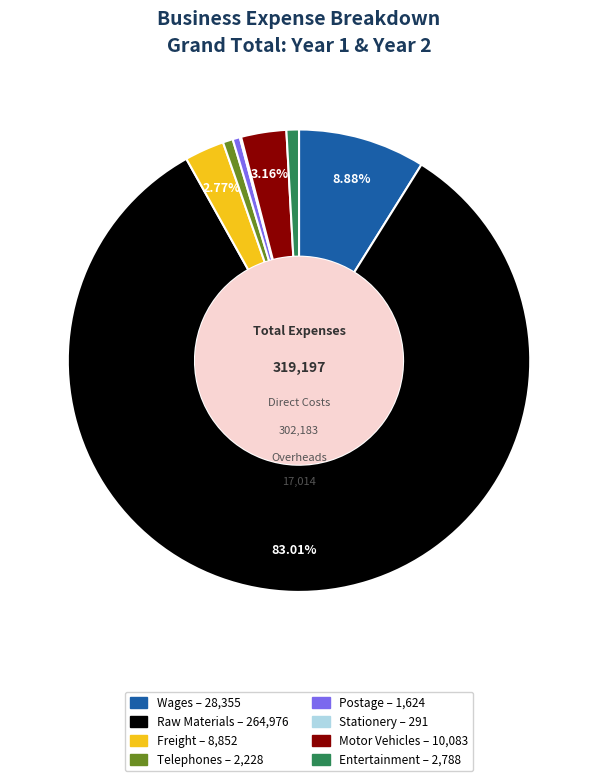

To the nearest percent, what is the average slice percentage?

12%